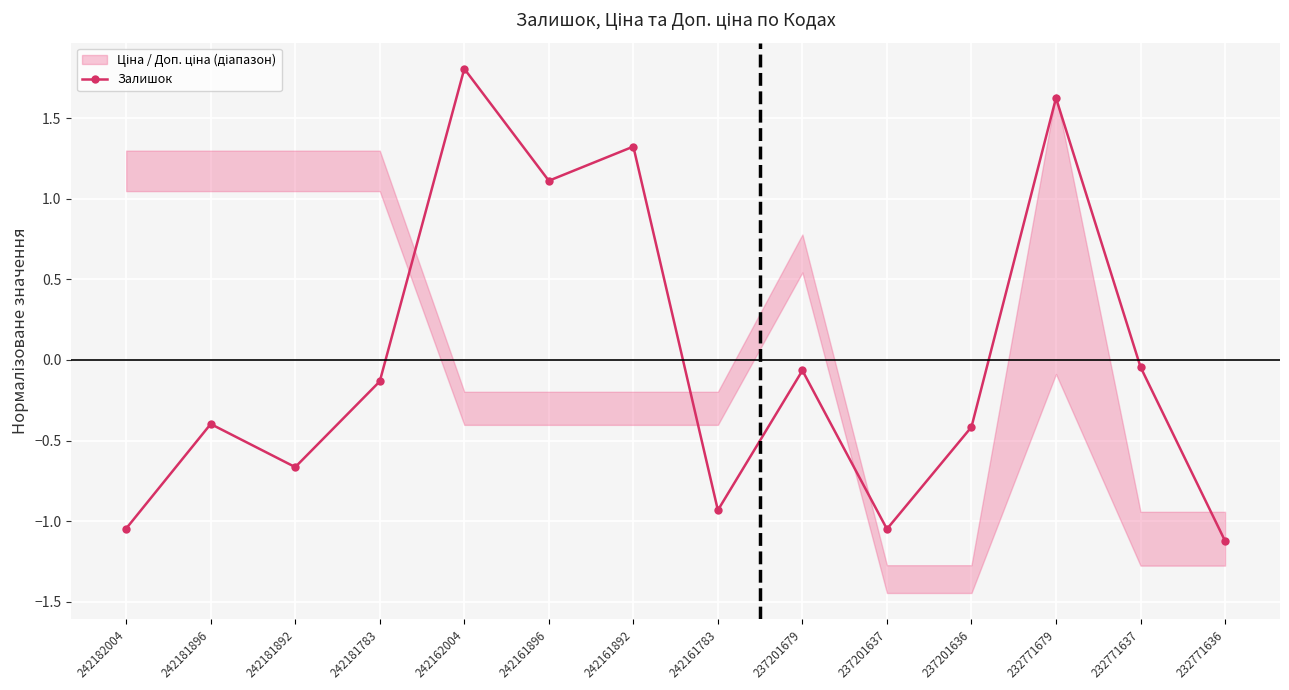

What is the sum of the values at 242181783 and 237201679?

-0.2